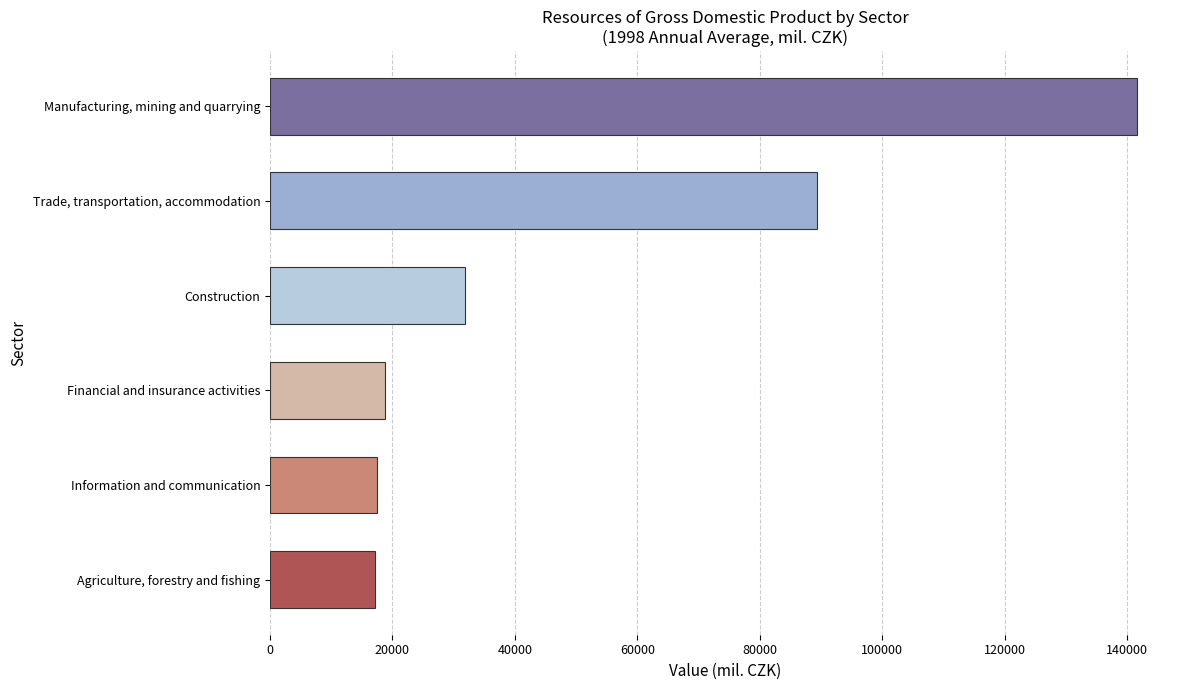

What is the sum of the values at Information and communication and Manufacturing, mining and quarrying?

158993.0